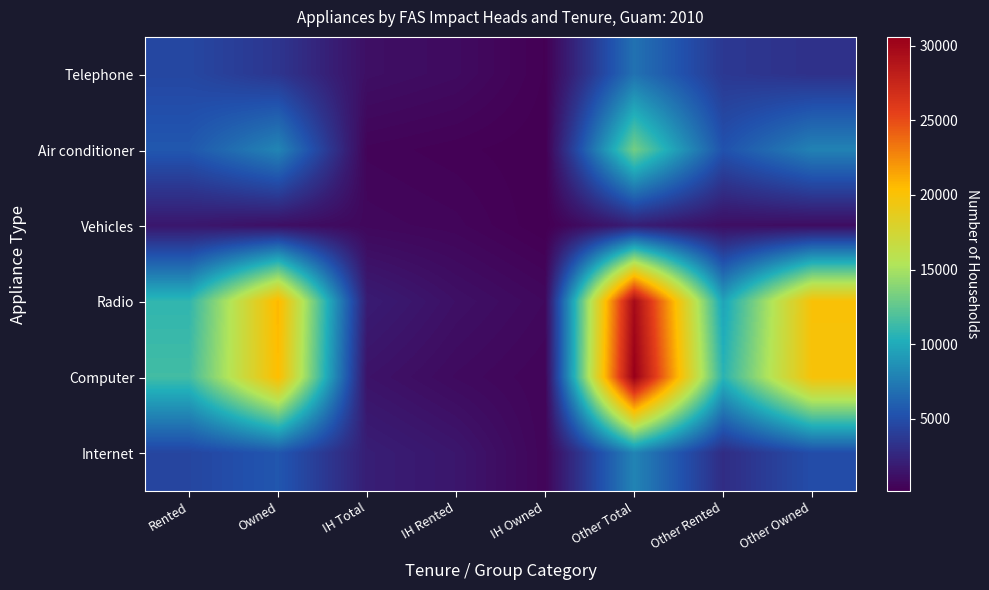

Count the number of data series in this chart.

6